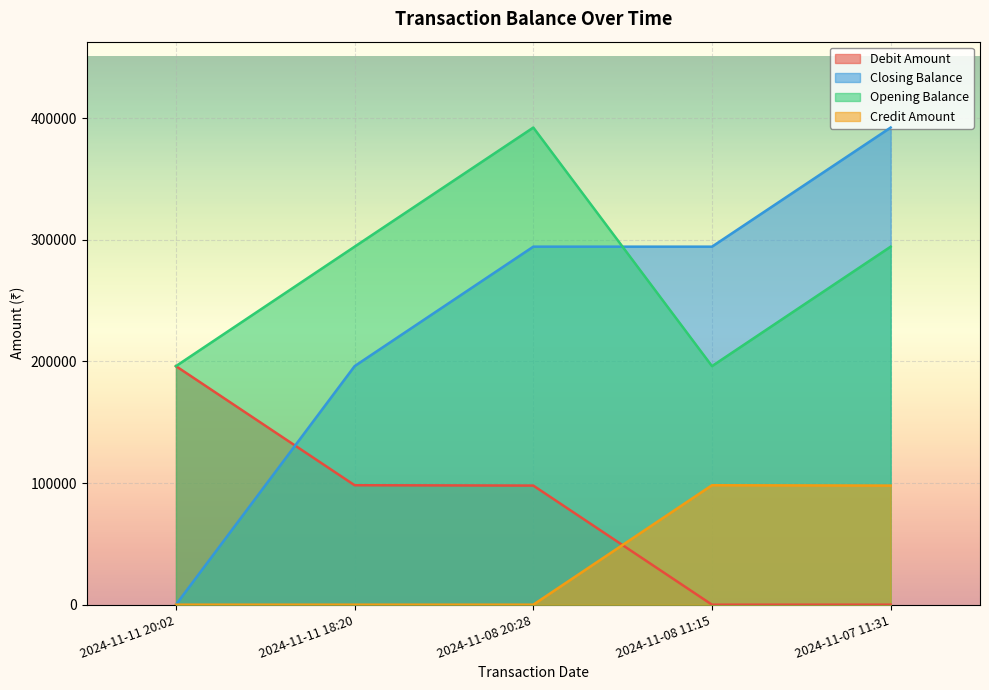

What position from the left is 2024-11-11 18:20?

2